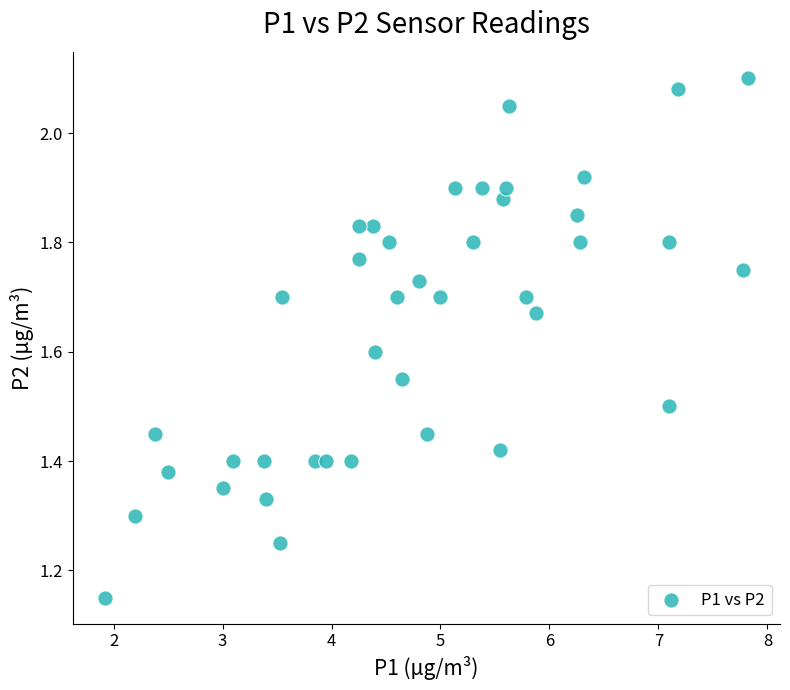

What is the range of X values (max minus min)?

5.9